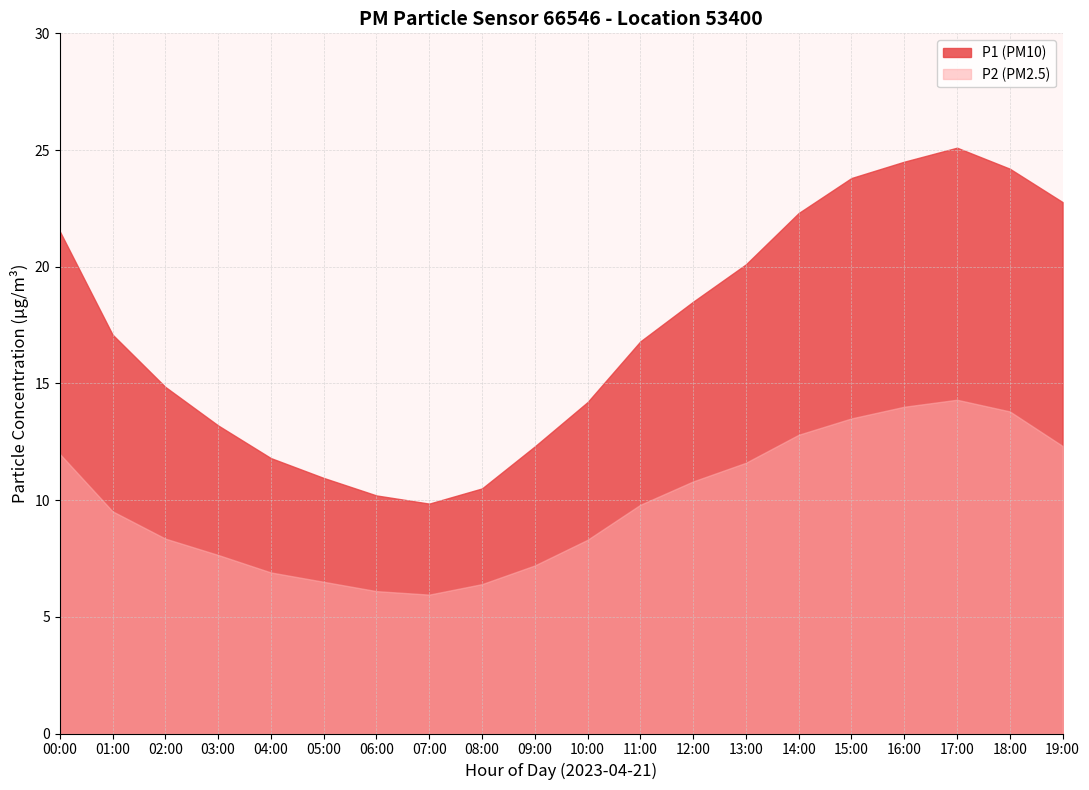

How many series are shown in this chart?

2